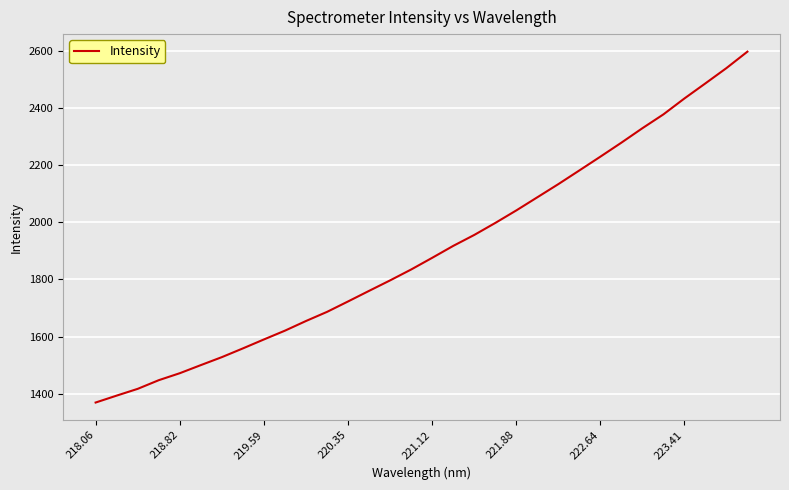

What is the difference between the maximum and minimum values?

1226.8